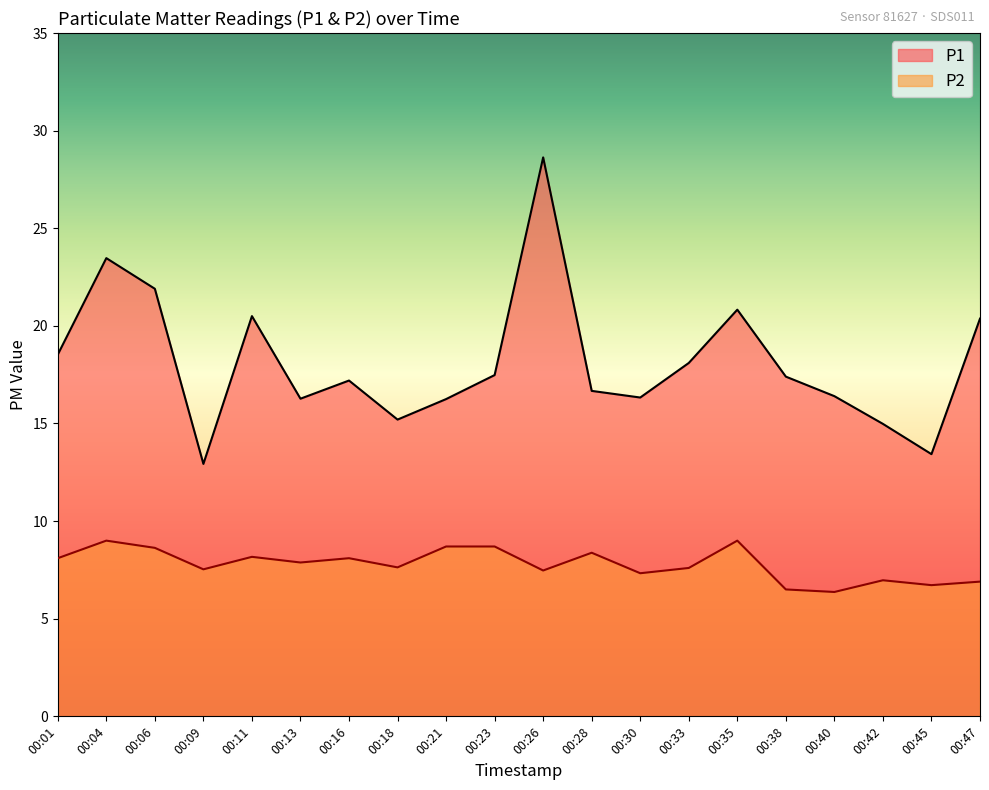

Between 00:35 and 00:38, which is larger?

00:35